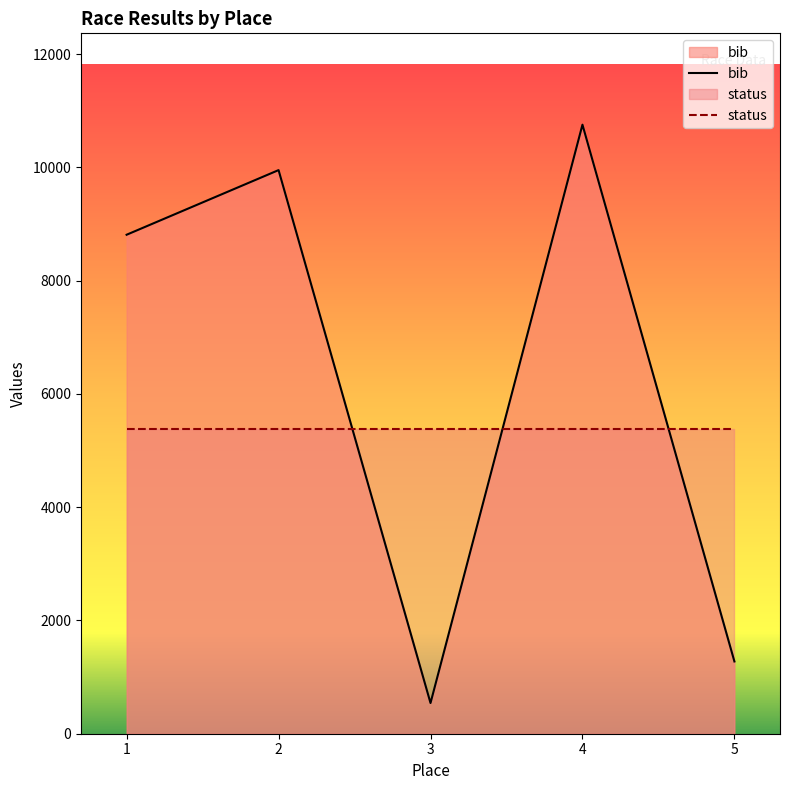

How many data points does each series have?

5